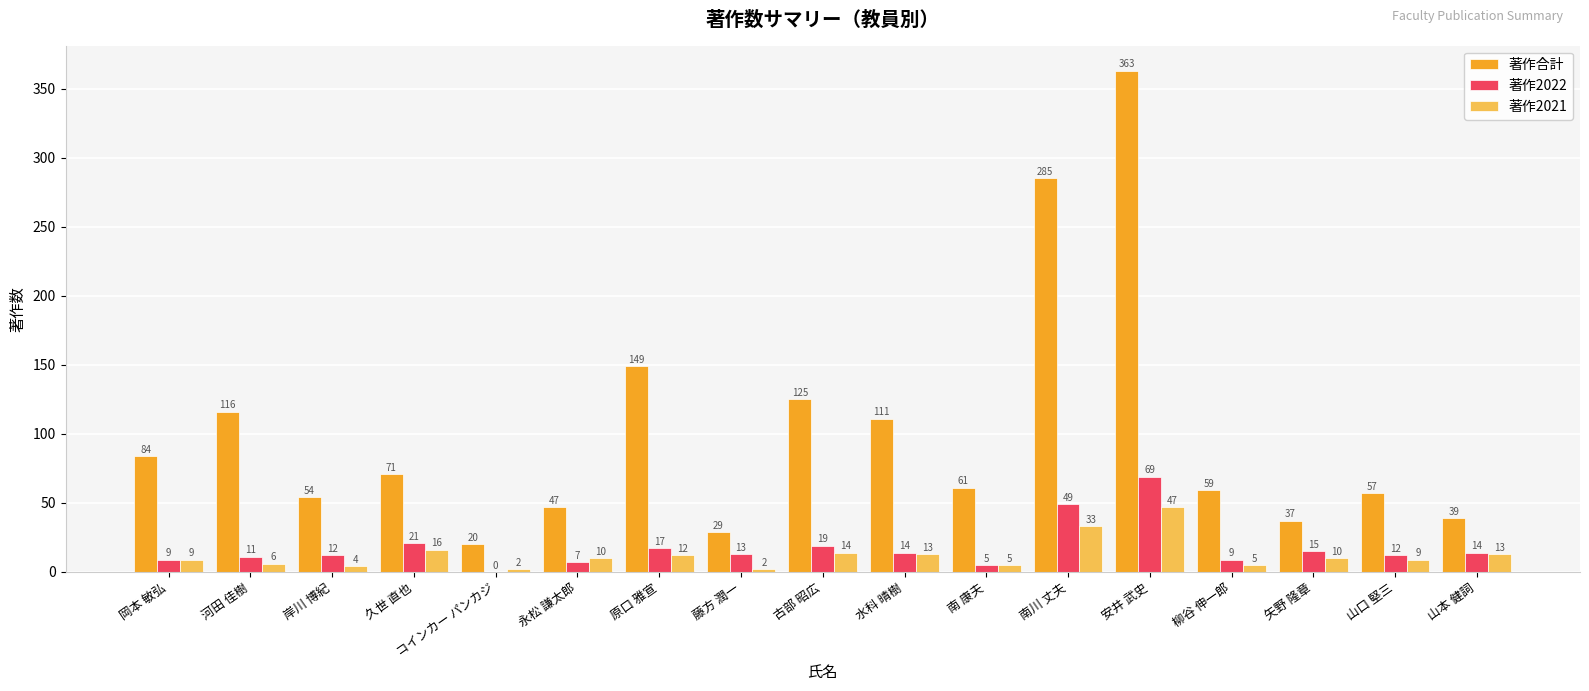

Where is 著作合計 nearest to the value 191?

原口 雅宣